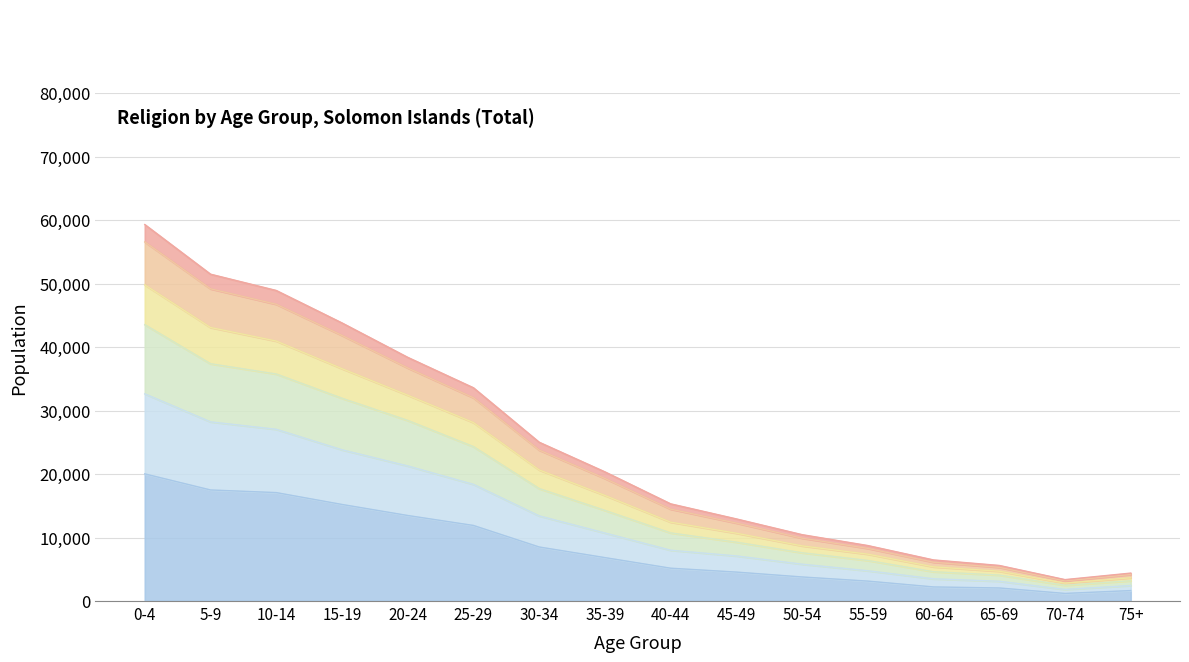

At which label does Roman Catholic first exceed 10713?

0-4